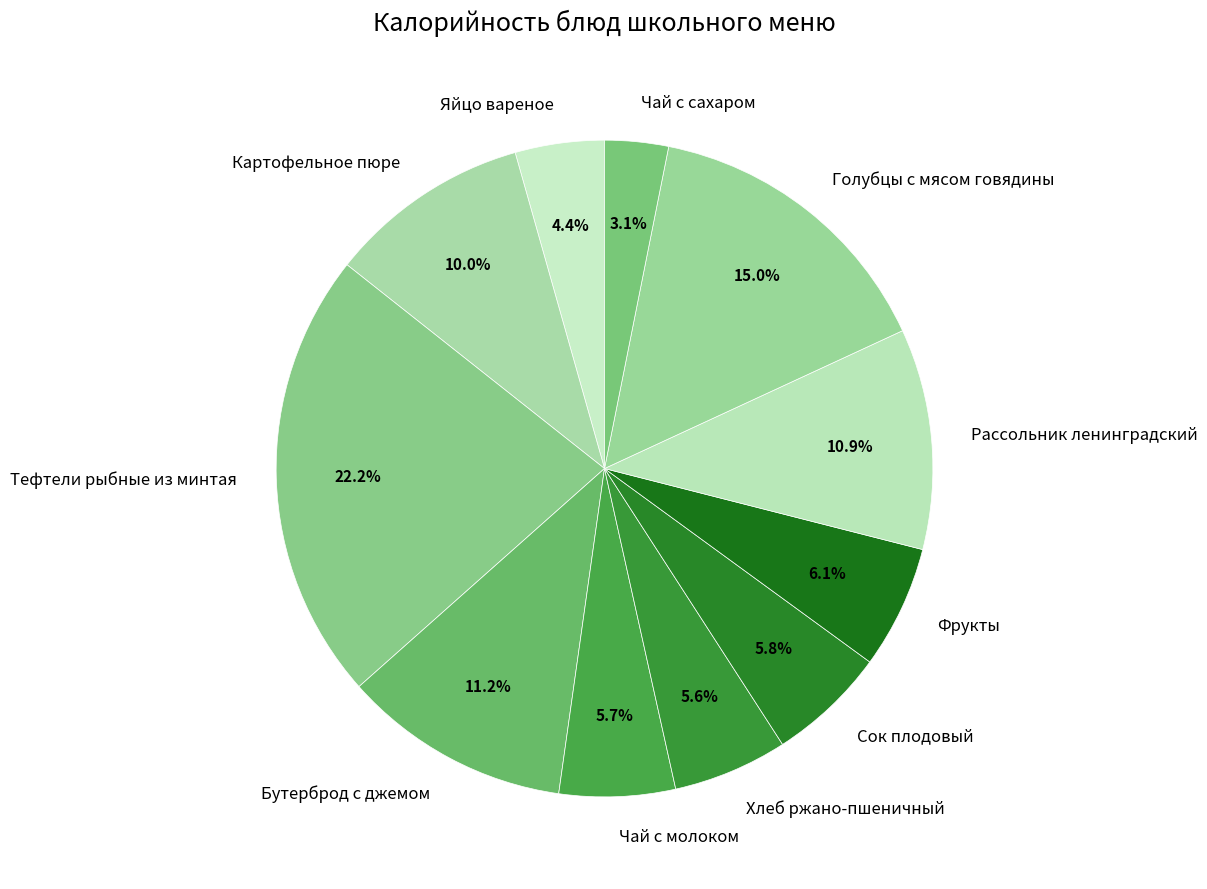

Does Рассольник ленинградский represent more than half of the total?

No